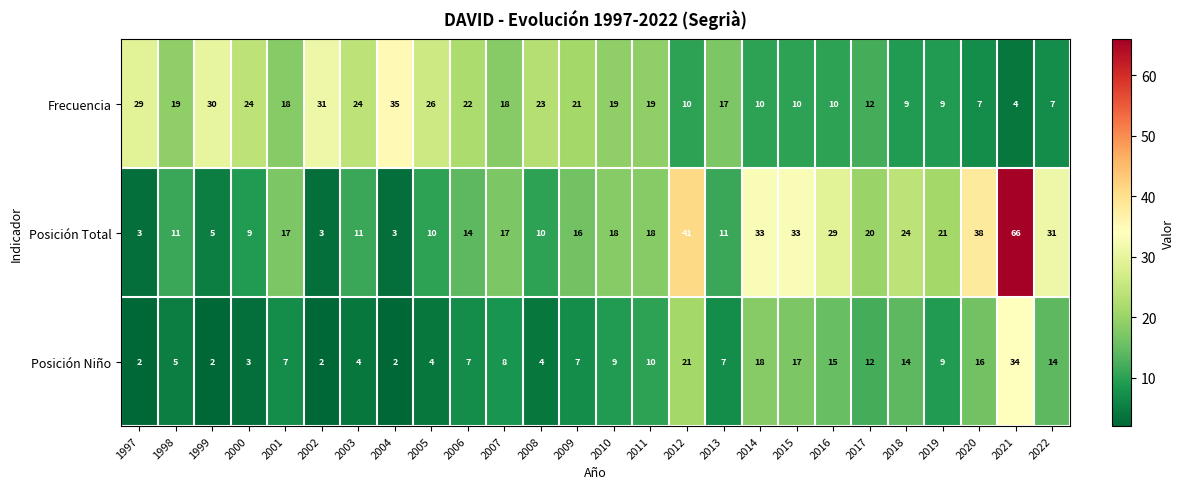

How many data points does each series have?

26